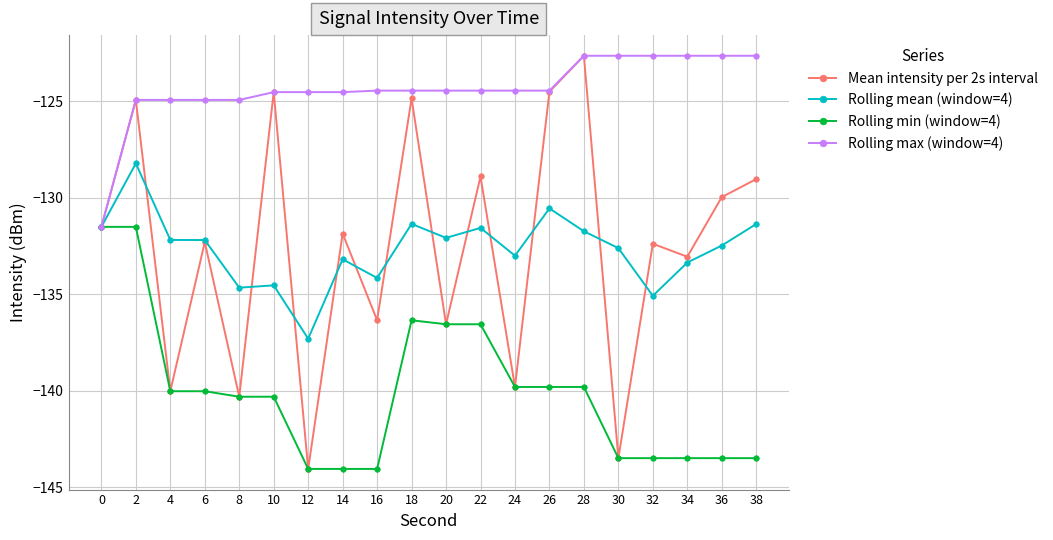

Which series has the largest total across all categories?

Rolling max (window=4)